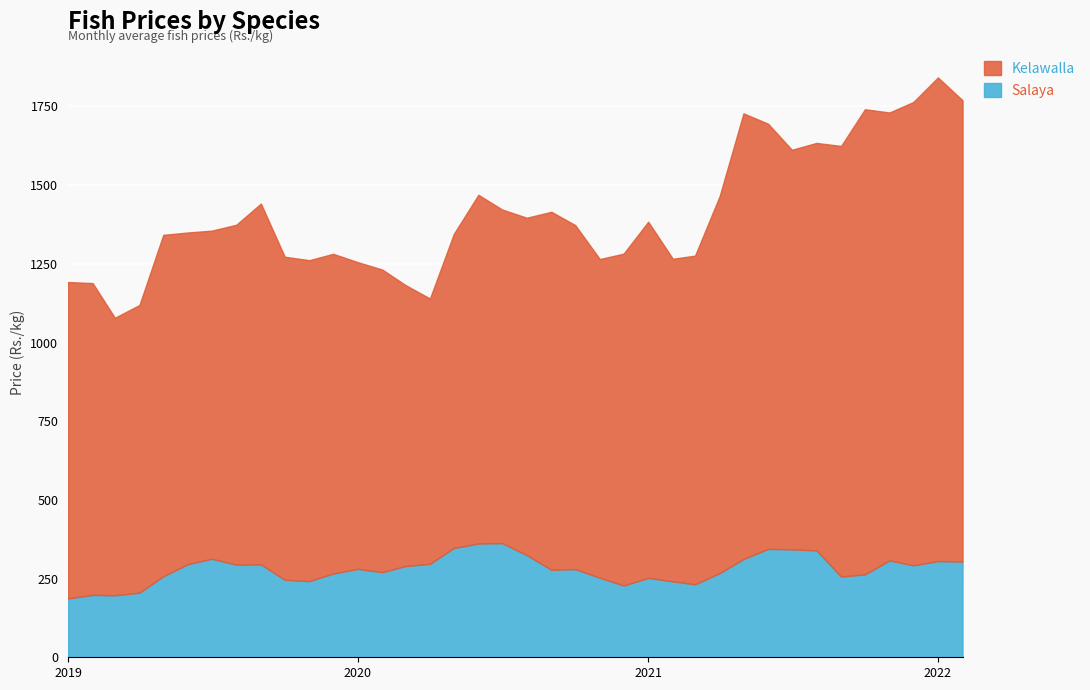

What position from the right is 2022-02?

1